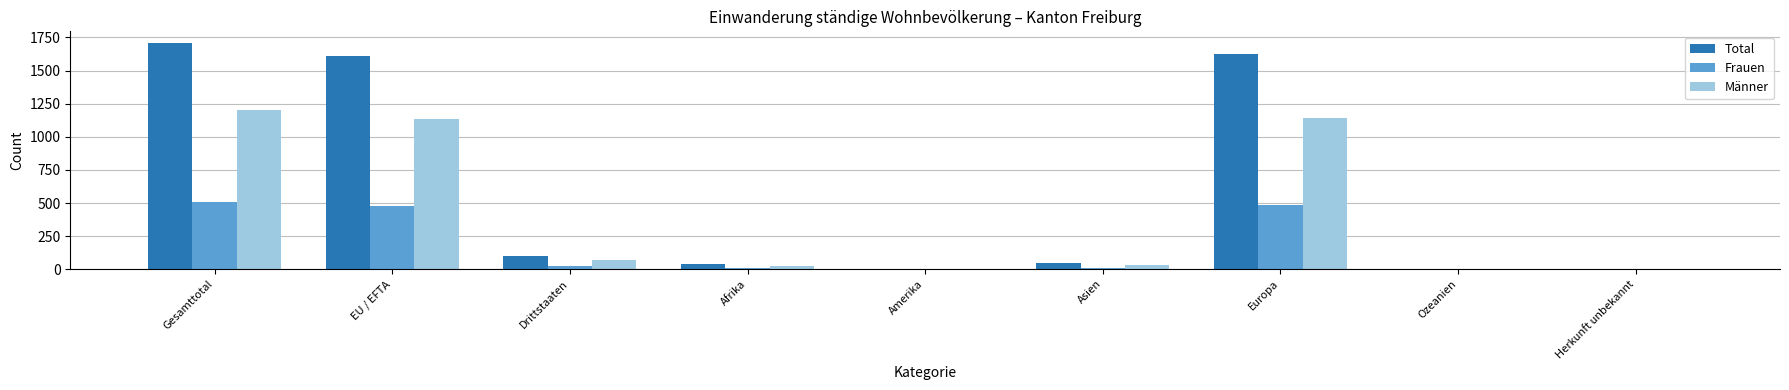

The Total series shows 1028 at Europa. True or false?

False